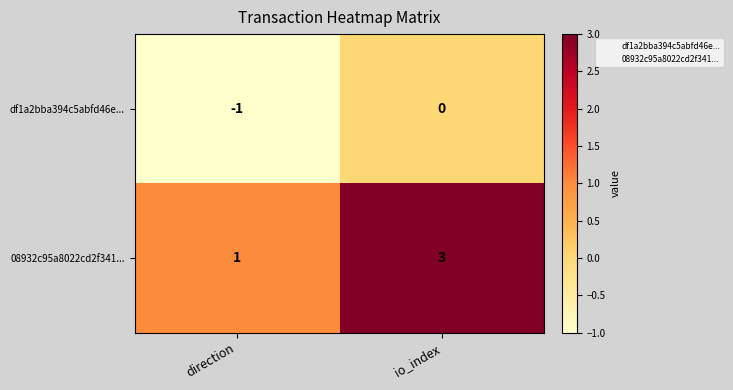

At which category is the sum across all series the highest?

io_index